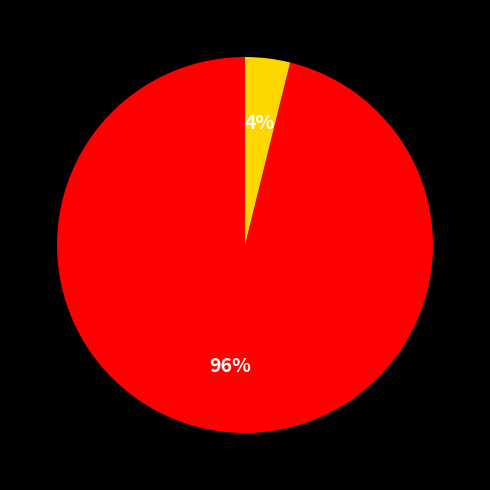

Is there a majority slice in this chart?

Yes